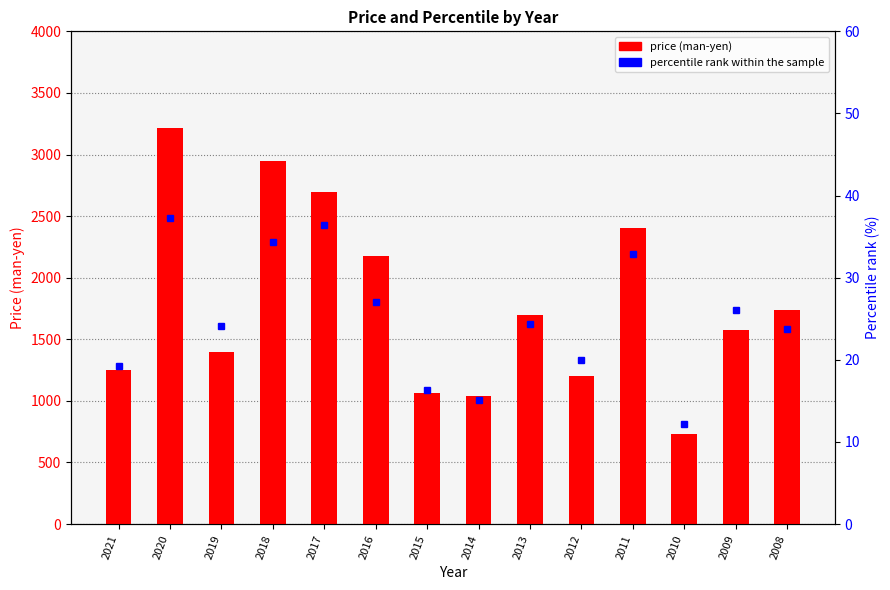

Which series has the largest total across all categories?

price (man-yen)